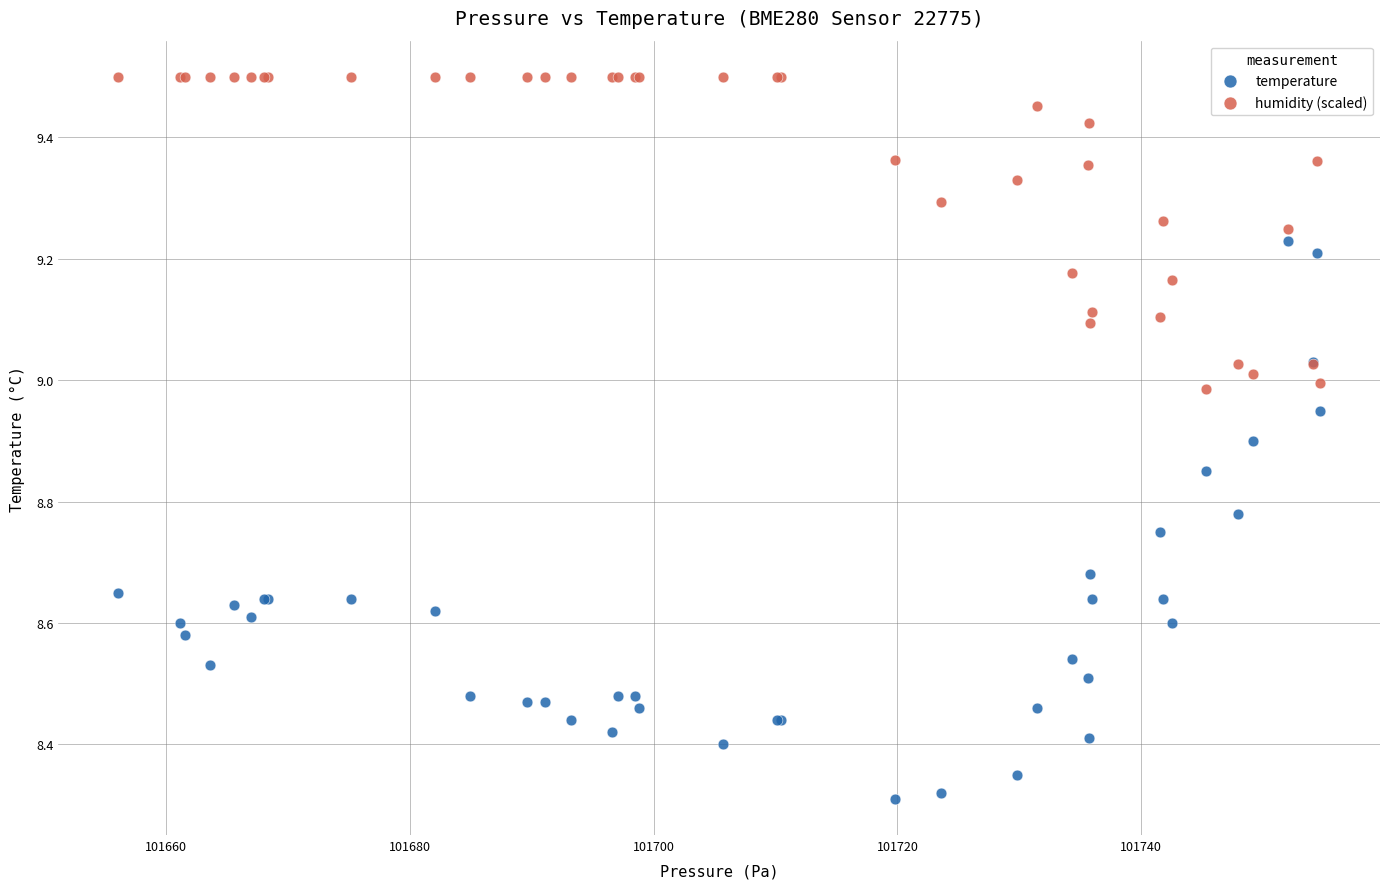

Which series has the widest spread of Y values?

temperature